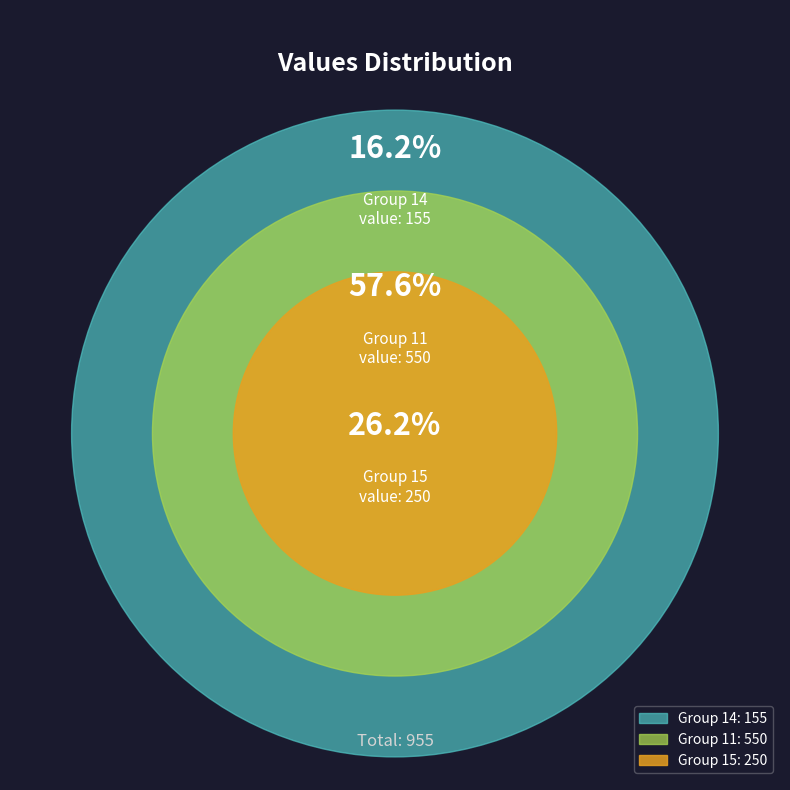

What percentage is NOT represented by 11?

42.4%